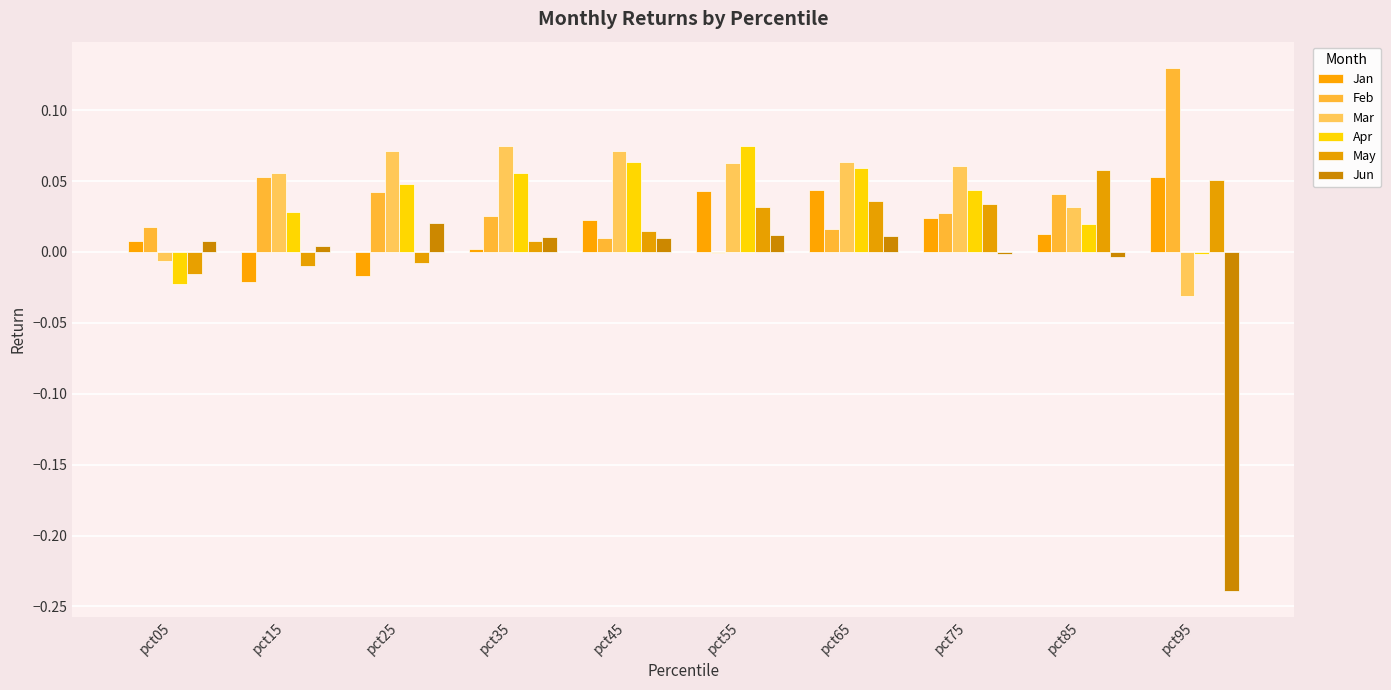

How many categories are shown in the chart?

10